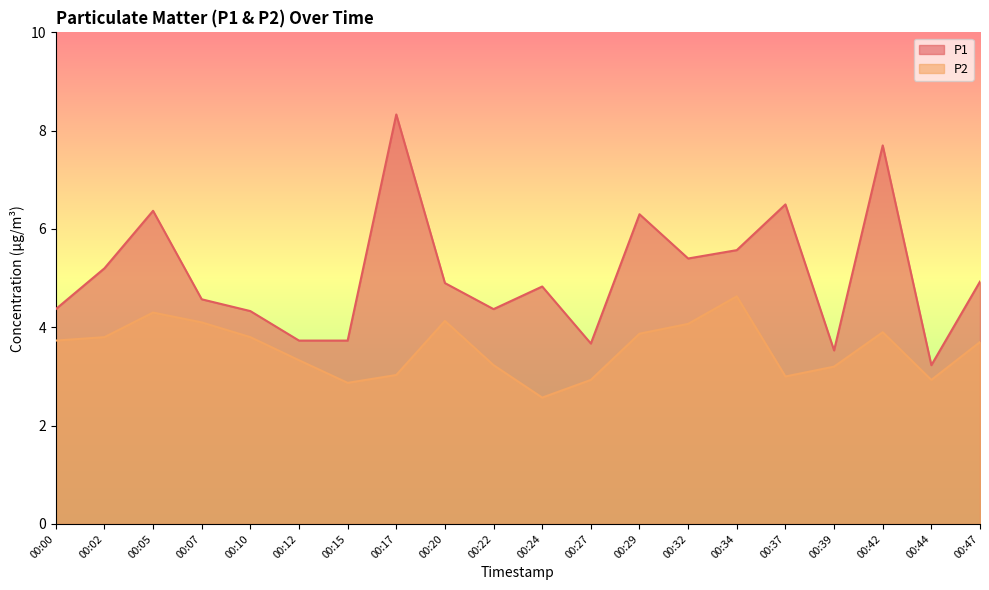

The value of P2 at 00:27 is 4.7. True or false?

False